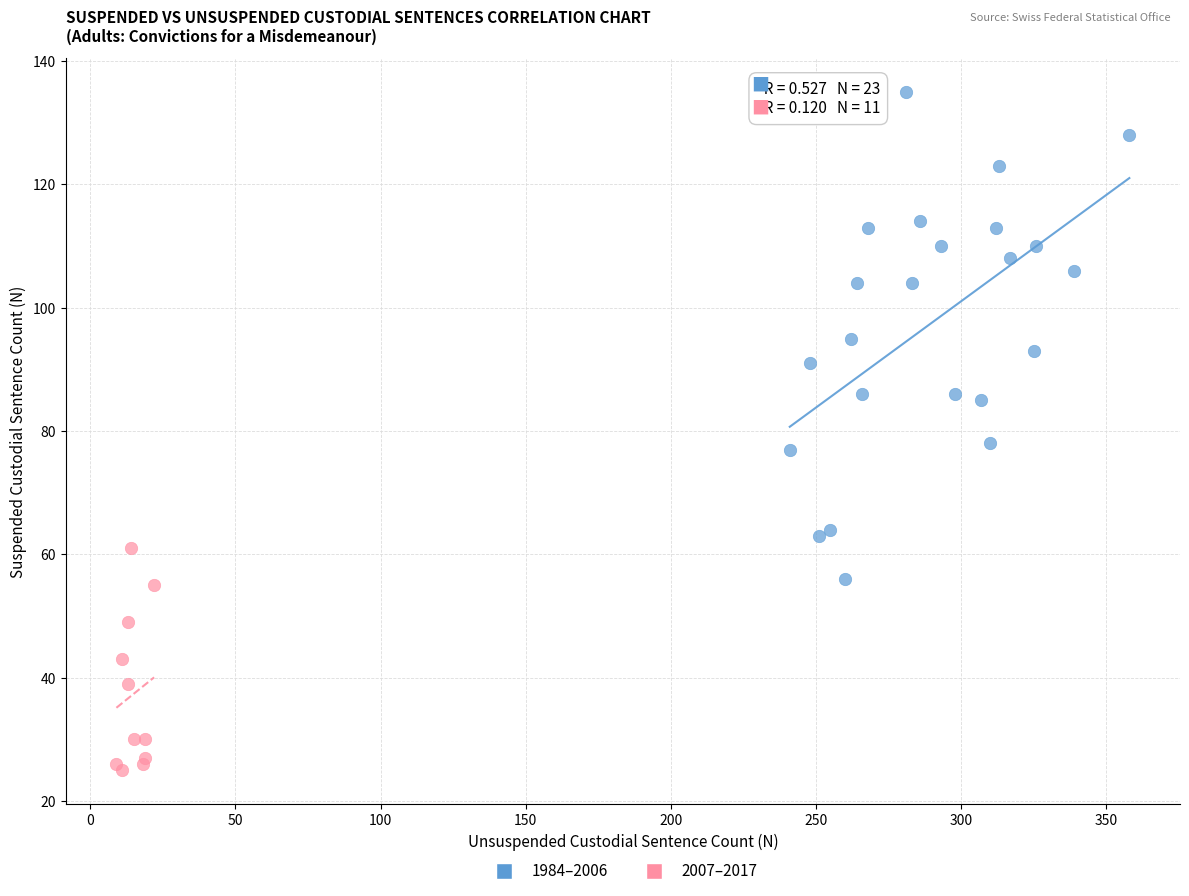

Which series has the largest Y range (max minus min)?

1984–2006